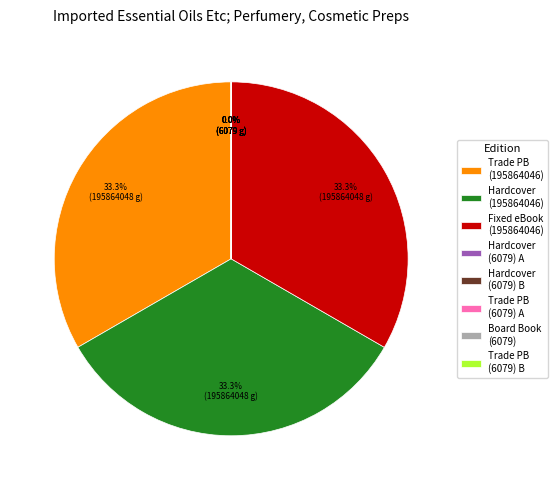

Is the sum of Fixed eBook (195864046) and Hardcover (195864046) greater than half?

Yes